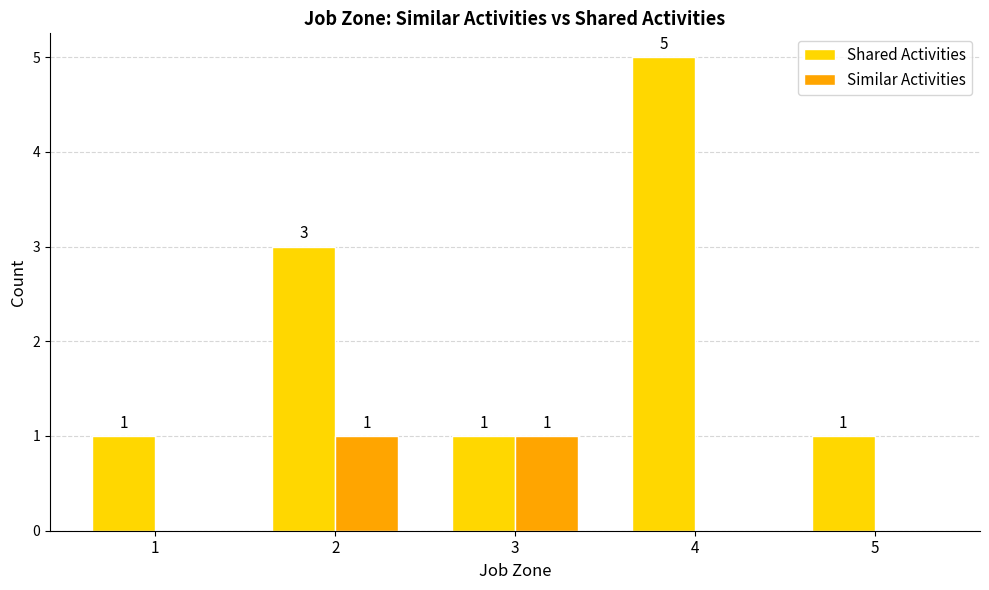

Which series changed the most between 4 and 5?

Shared Activities